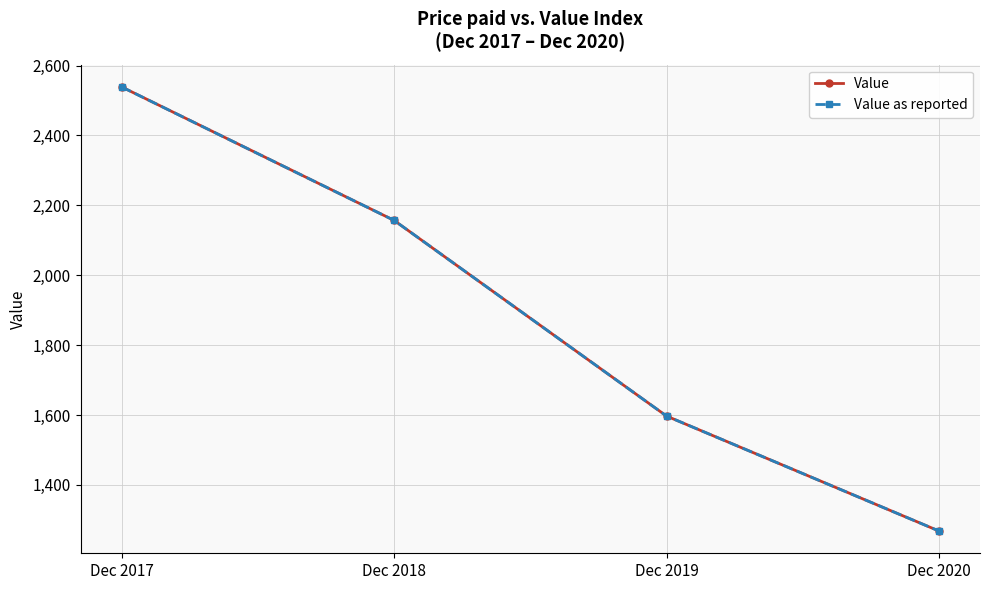

Does the chart have visible grid lines?

Yes